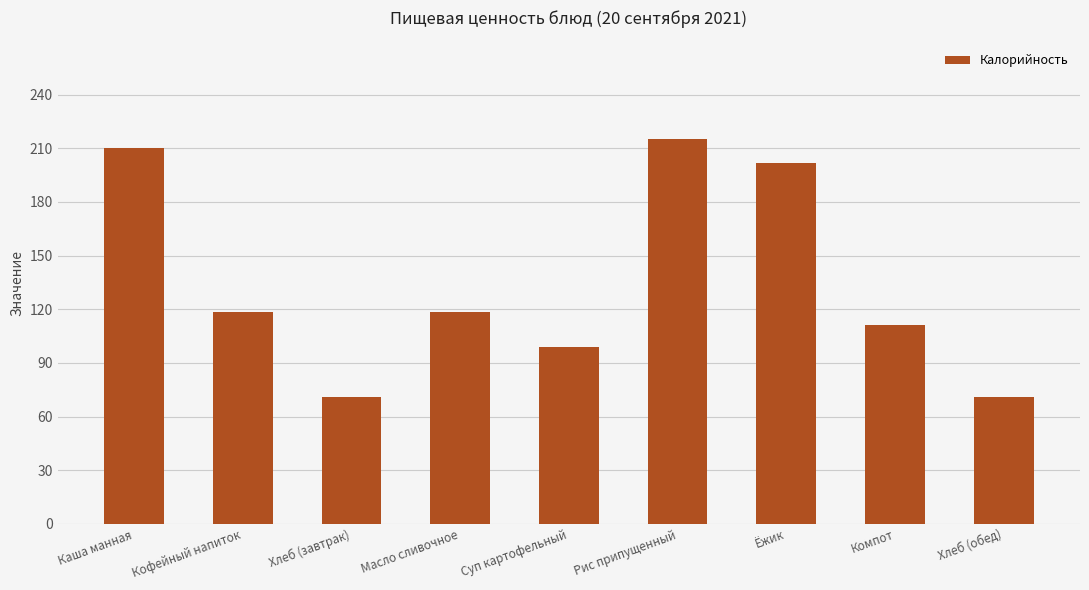

Reading left to right, what are all the values shown in this chart?

210.1	118.7	71.0	118.7	98.8	215.1	202.0	111.0	71.0